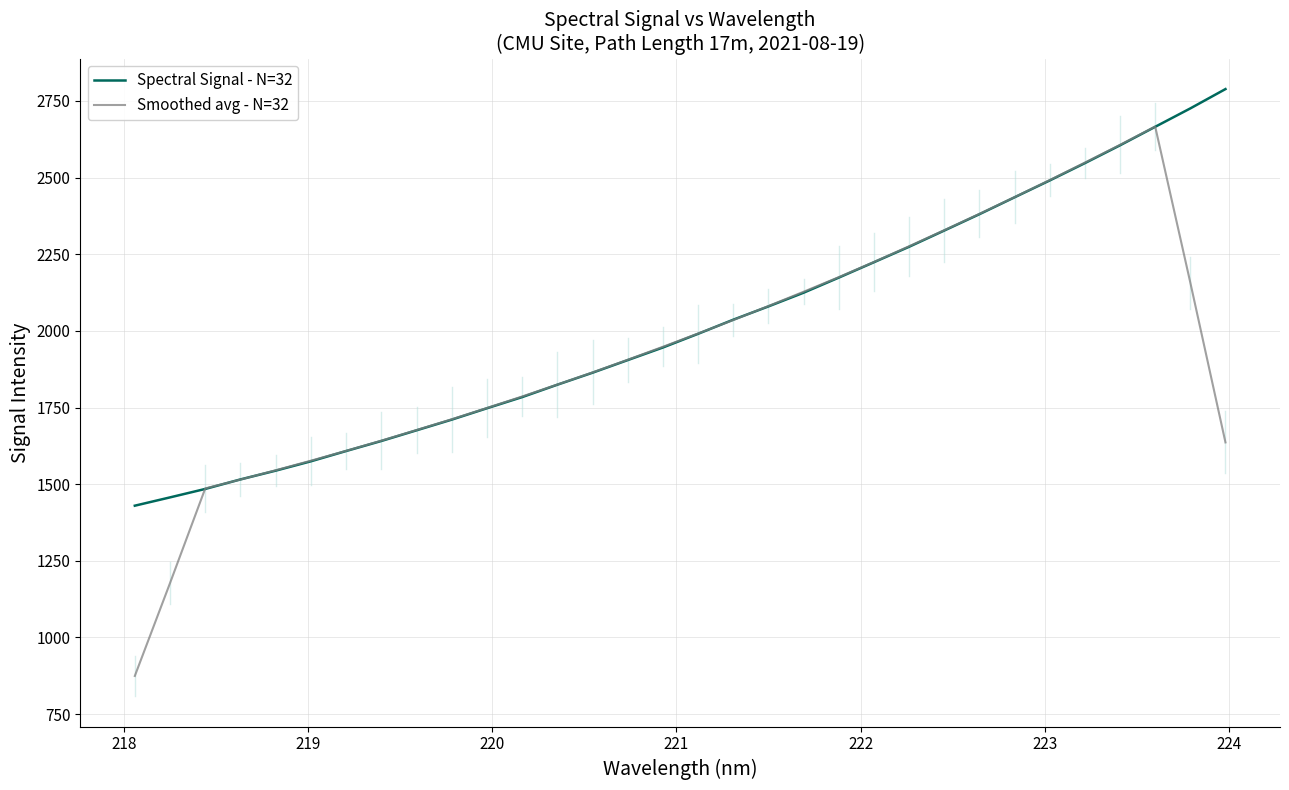

Which series has the widest spread of values?

Smoothed avg - N=32